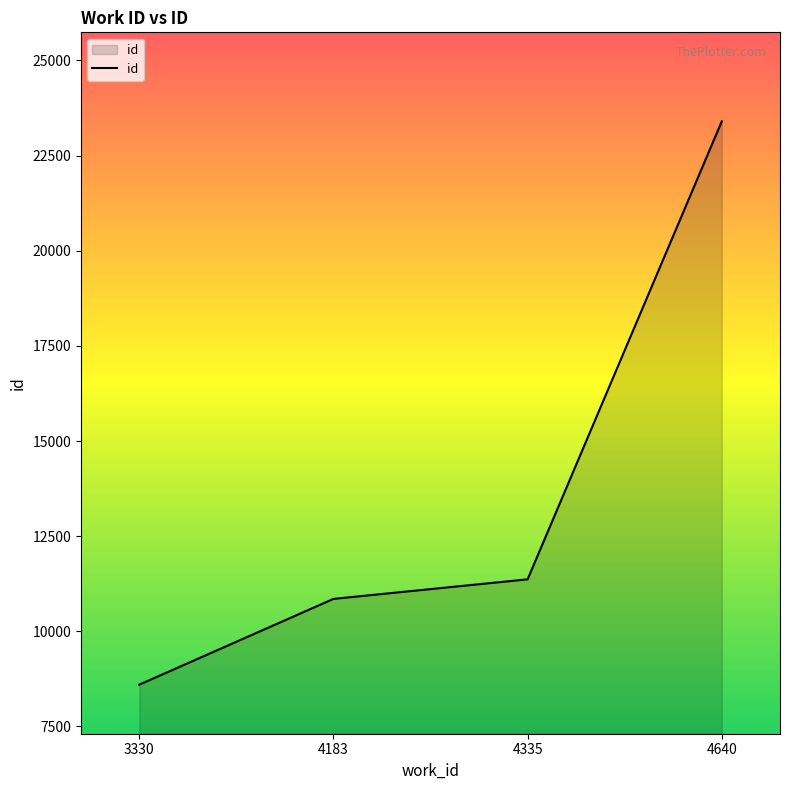

Reading right to left, list all the values displayed in this chart.

4640=23400	4335=11367	4183=10853	3330=8600